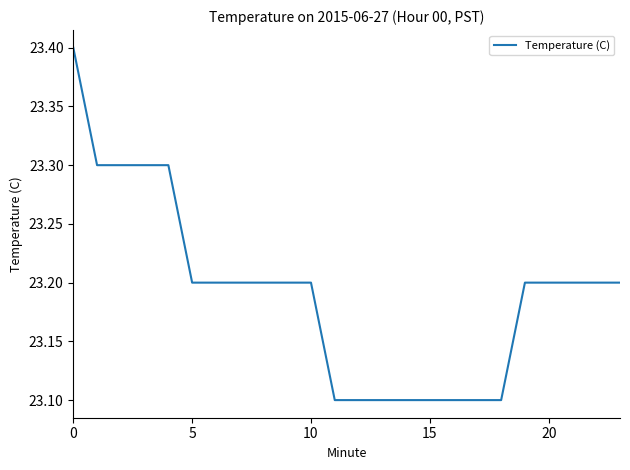

Reading right to left, what are all the values shown in this chart?

23.2	23.2	23.2	23.2	23.2	23.1	23.1	23.1	23.1	23.1	23.1	23.1	23.1	23.2	23.2	23.2	23.2	23.2	23.2	23.3	23.3	23.3	23.3	23.4